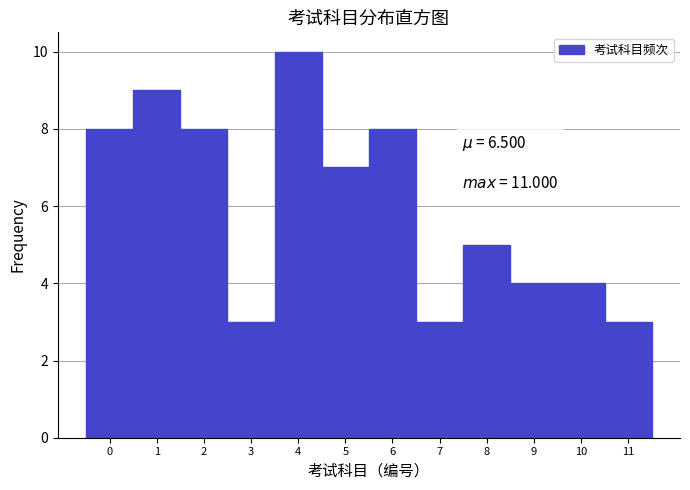

Reading left to right, what are all the values shown in this chart?

0=8	1=9	2=8	3=3	4=10	5=7	6=8	7=3	8=5	9=4	10=4	11=3